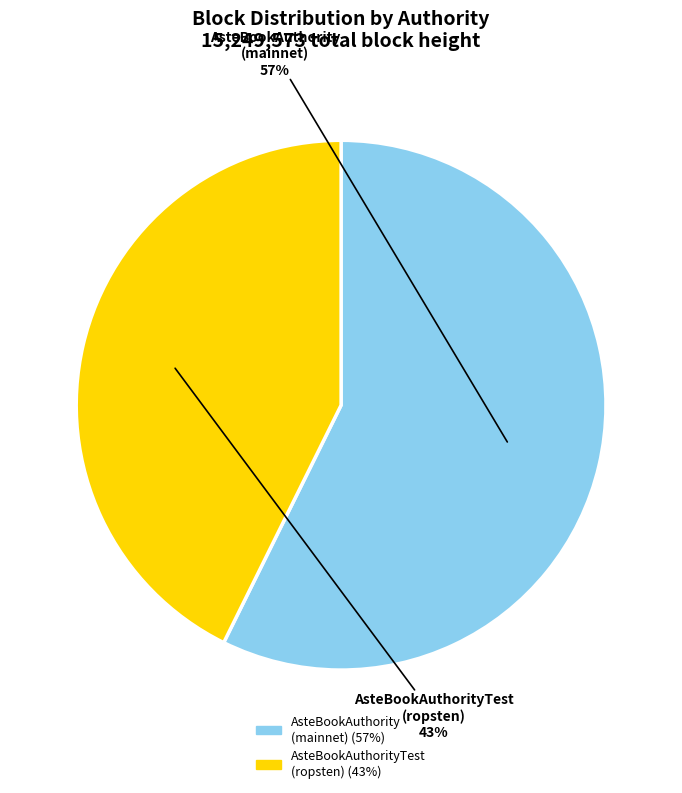

To the nearest percent, what is the average slice percentage?

50%